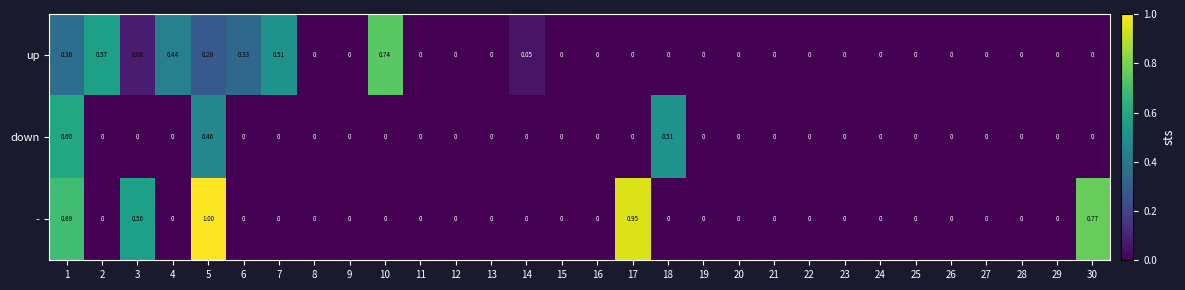

Rank the series by their average value, from lowest to highest.

down, up, -